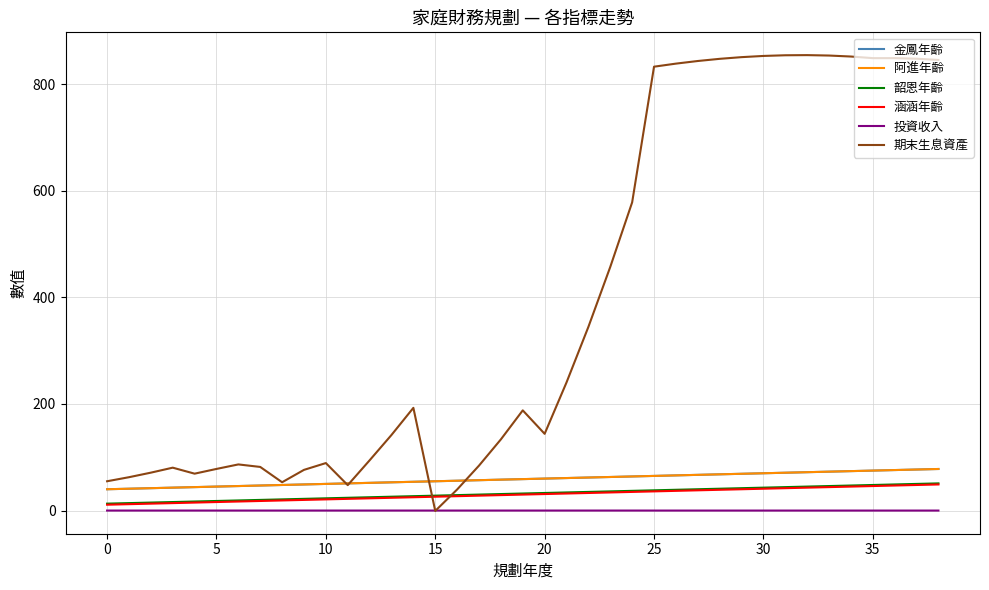

What is the average value of the 韶恩年齡 series?

32.0